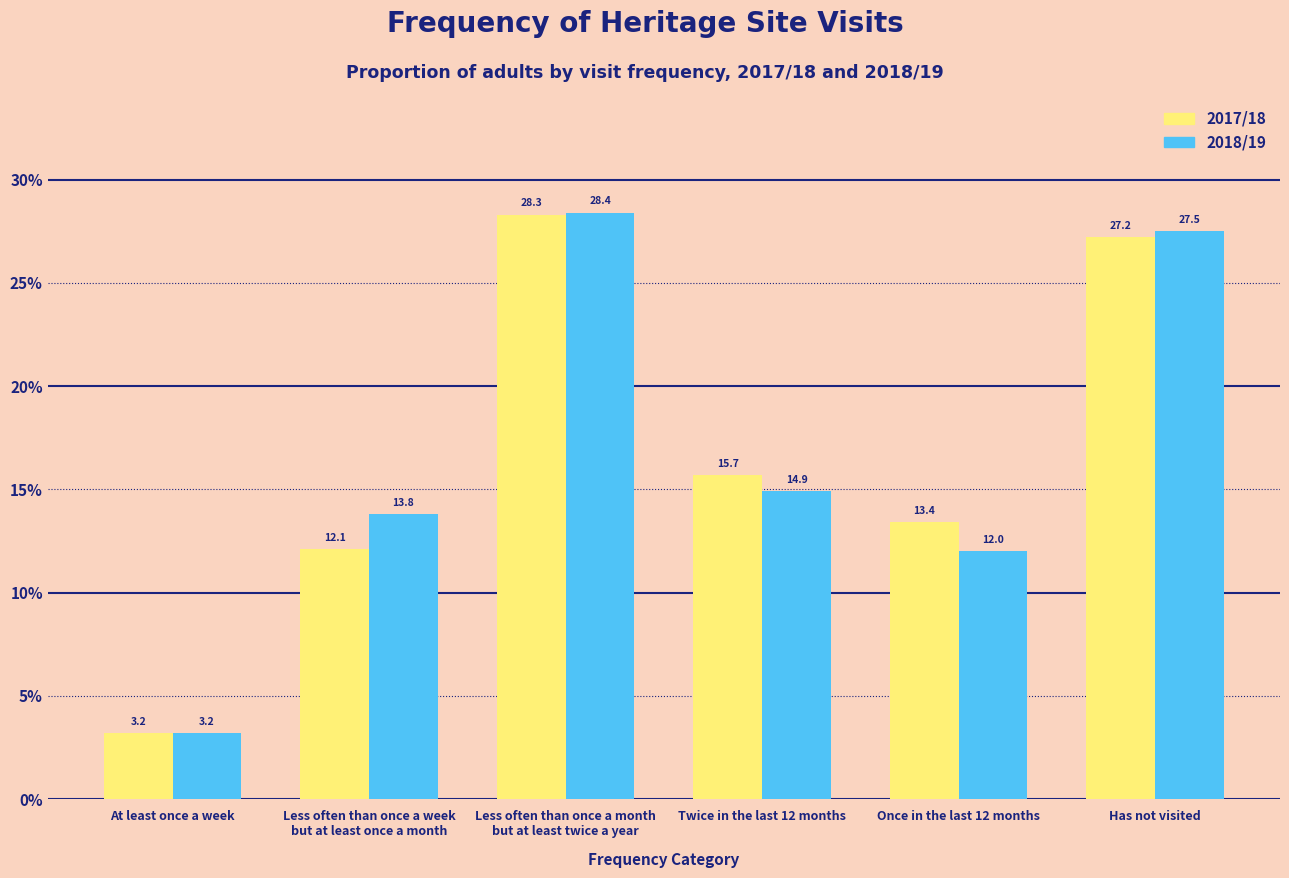

Reading left to right, what are all the values shown in this chart?

2017/18: 3.2	12.1	28.3	15.7	13.4	27.2
2018/19: 3.2	13.8	28.4	14.9	12.0	27.5